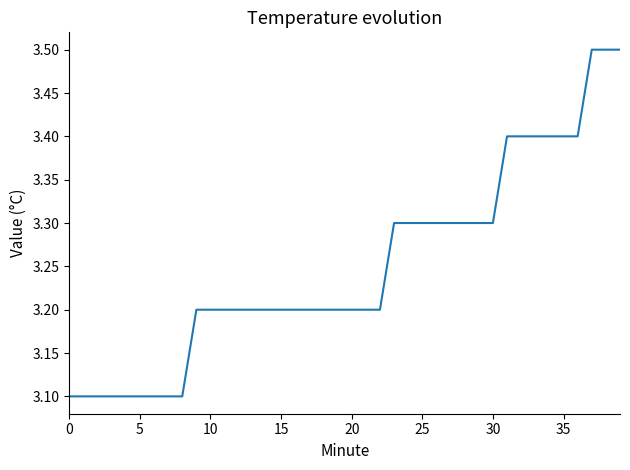

What is the greatest value displayed?

3.5